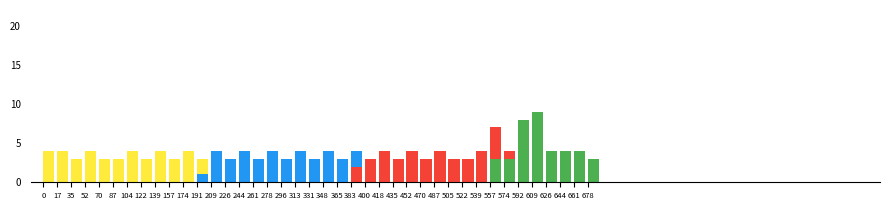

What is the total value across all series at 574?

4